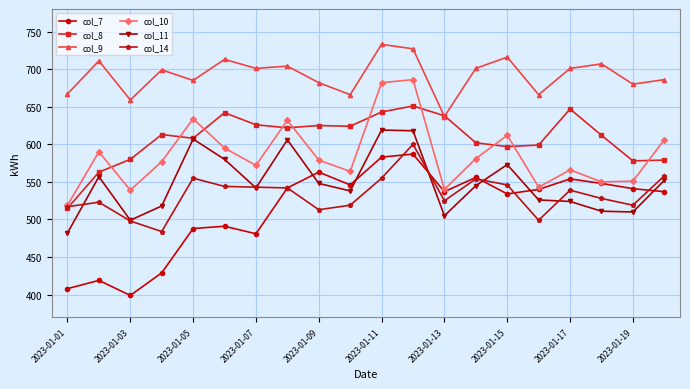

What is the value of the col_10 point at the 3rd from the left?

539